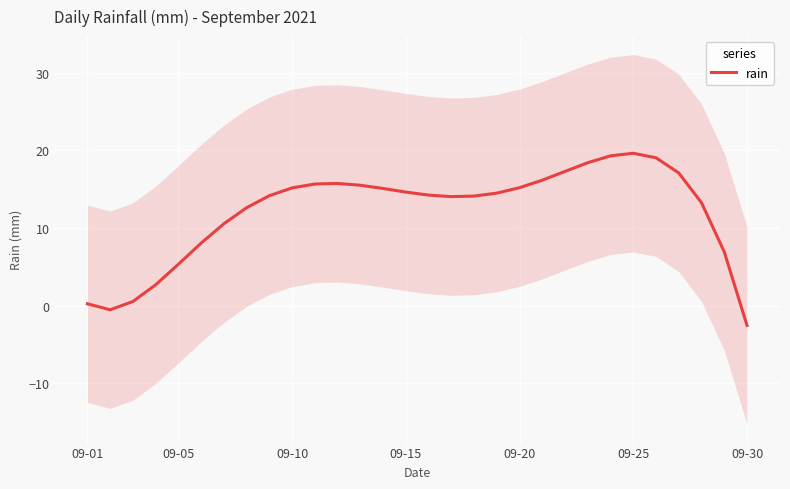

How many positive values are there?

28